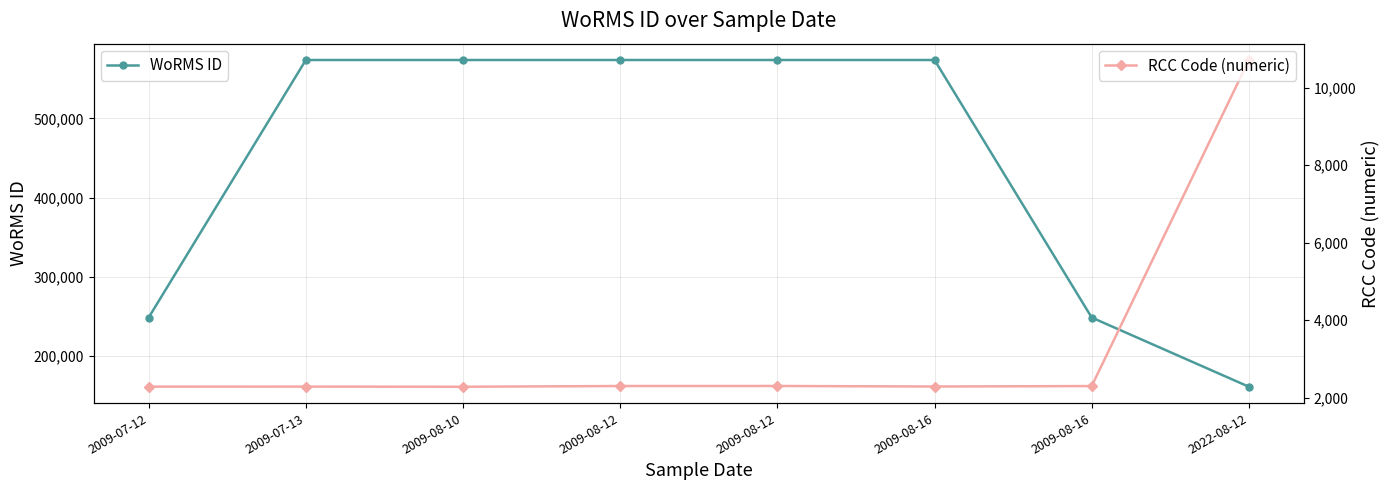

The value of RCC Code (numeric) at 2022-08-12 is 10716. True or false?

True